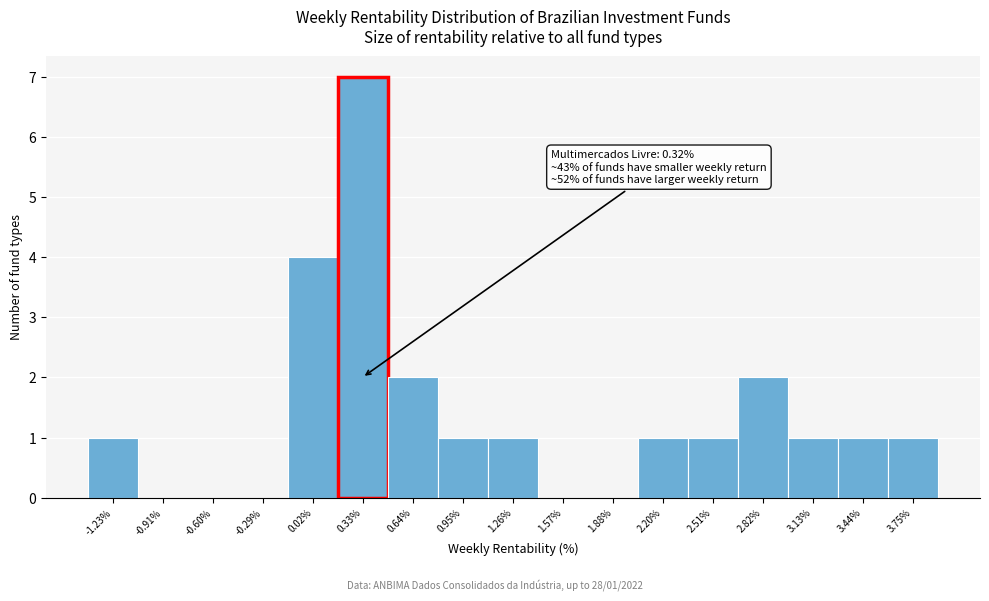

Which range on the x-axis has the tallest bar?

0.15 to 0.50